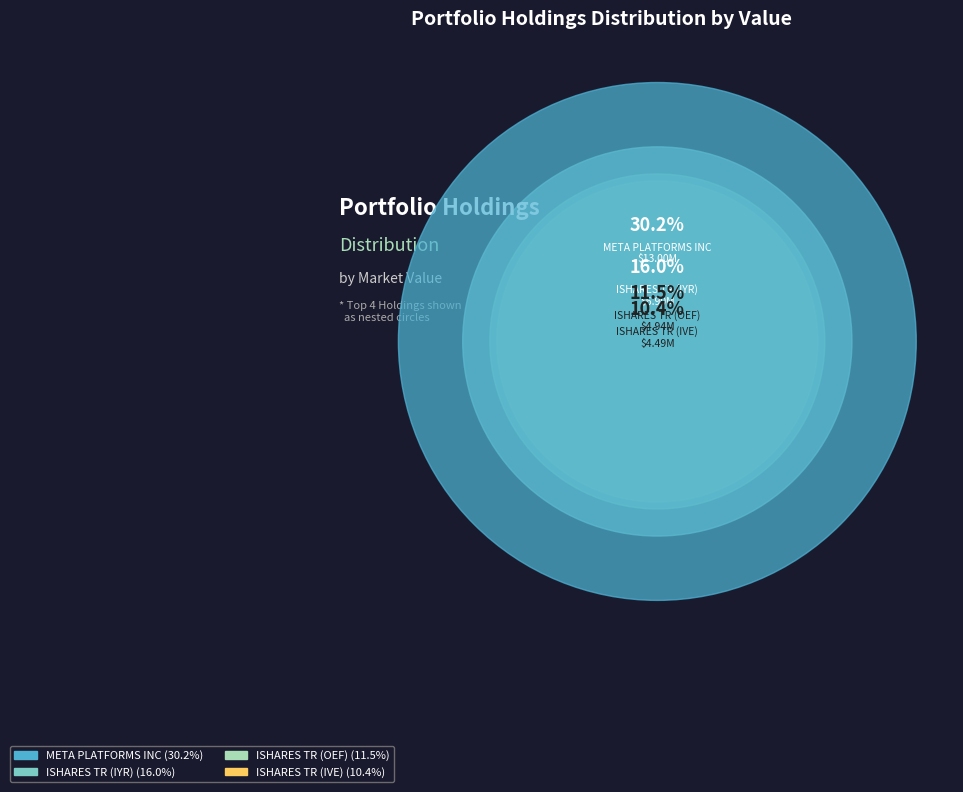

Which slice is the largest?

META PLATFORMS INC